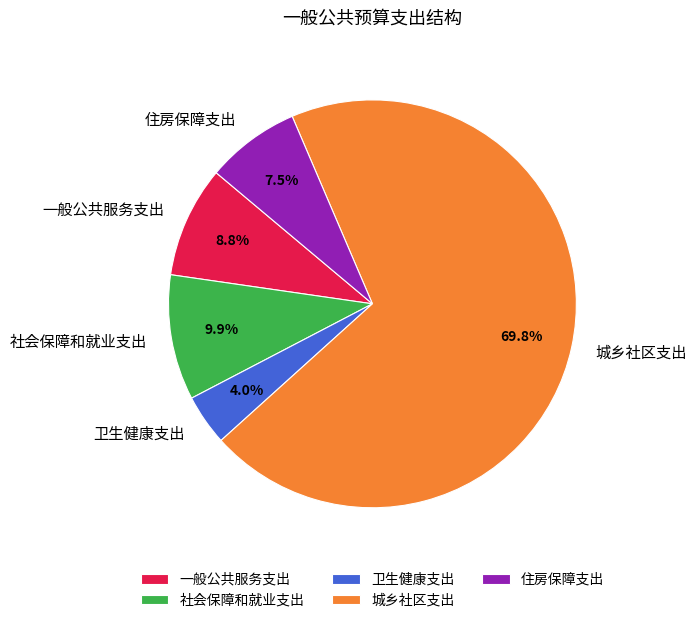

True or false: 一般公共服务支出 accounts for 9% of the total.

True